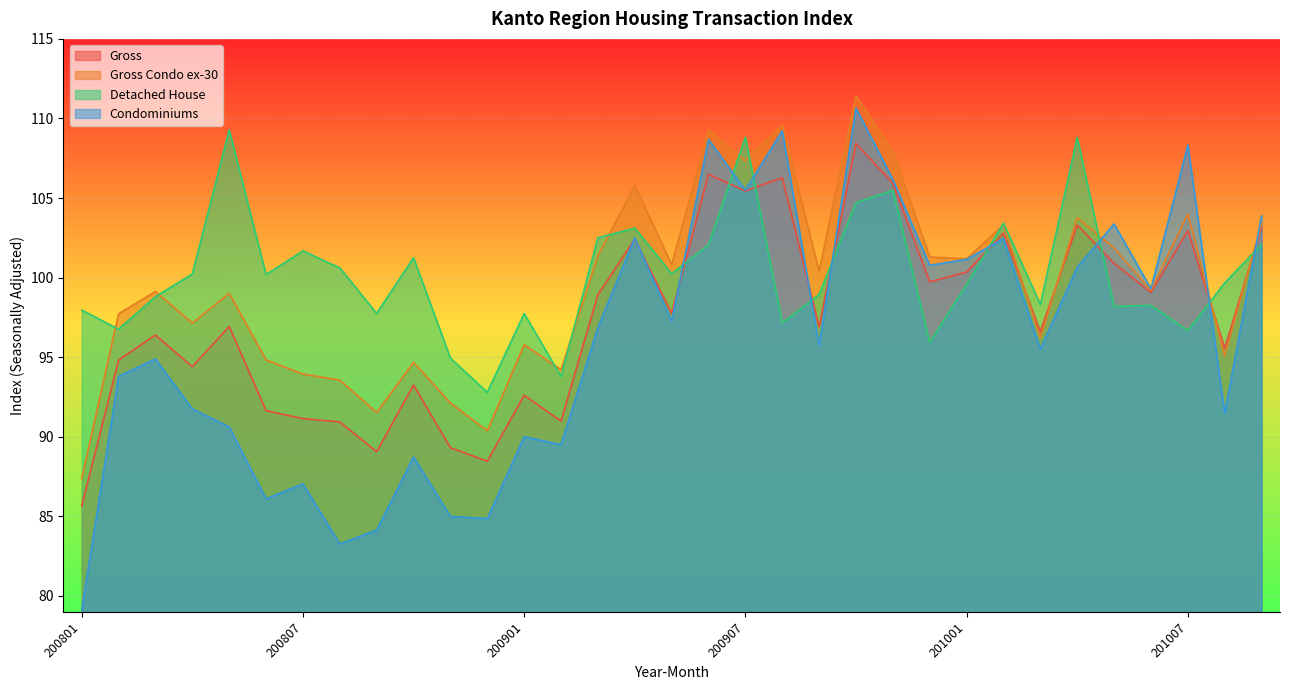

At how many categories does at least one series exceed 108?

7